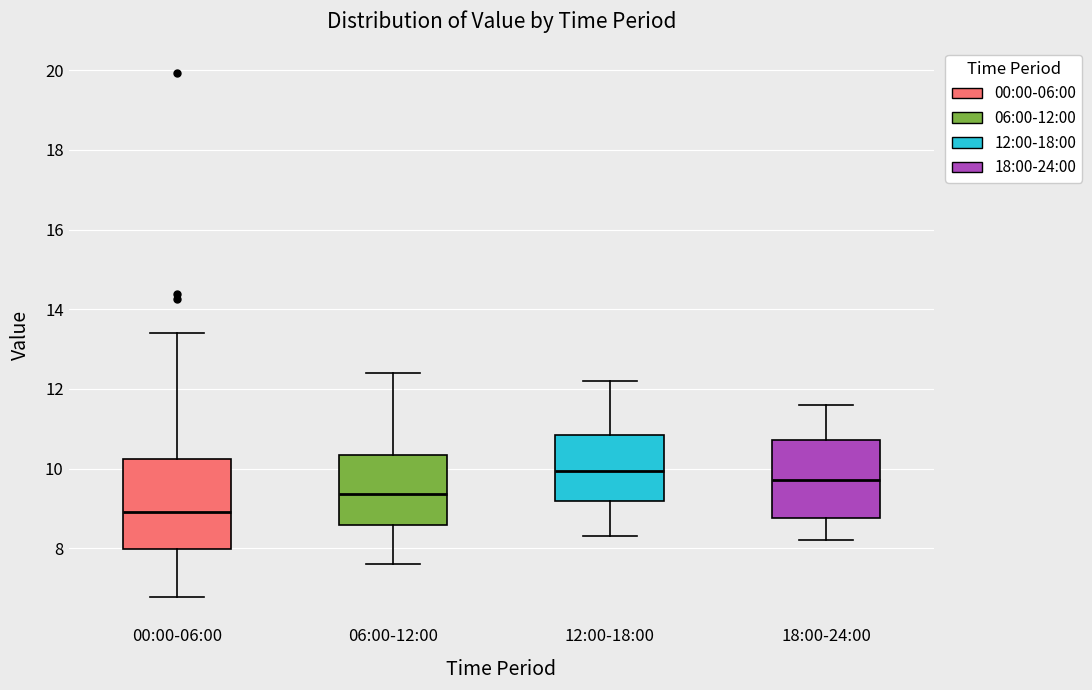

Which box has the lowest median line?

00:00-06:00